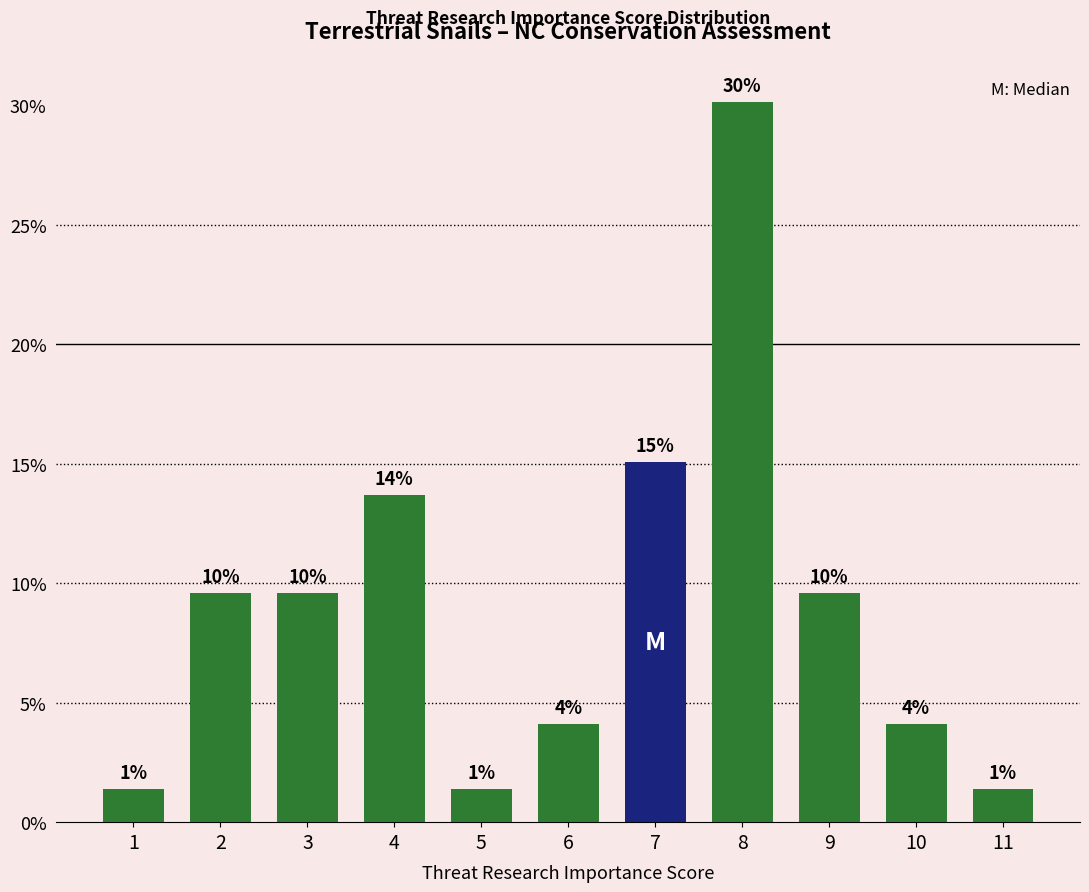

How many bars are there in total?

11